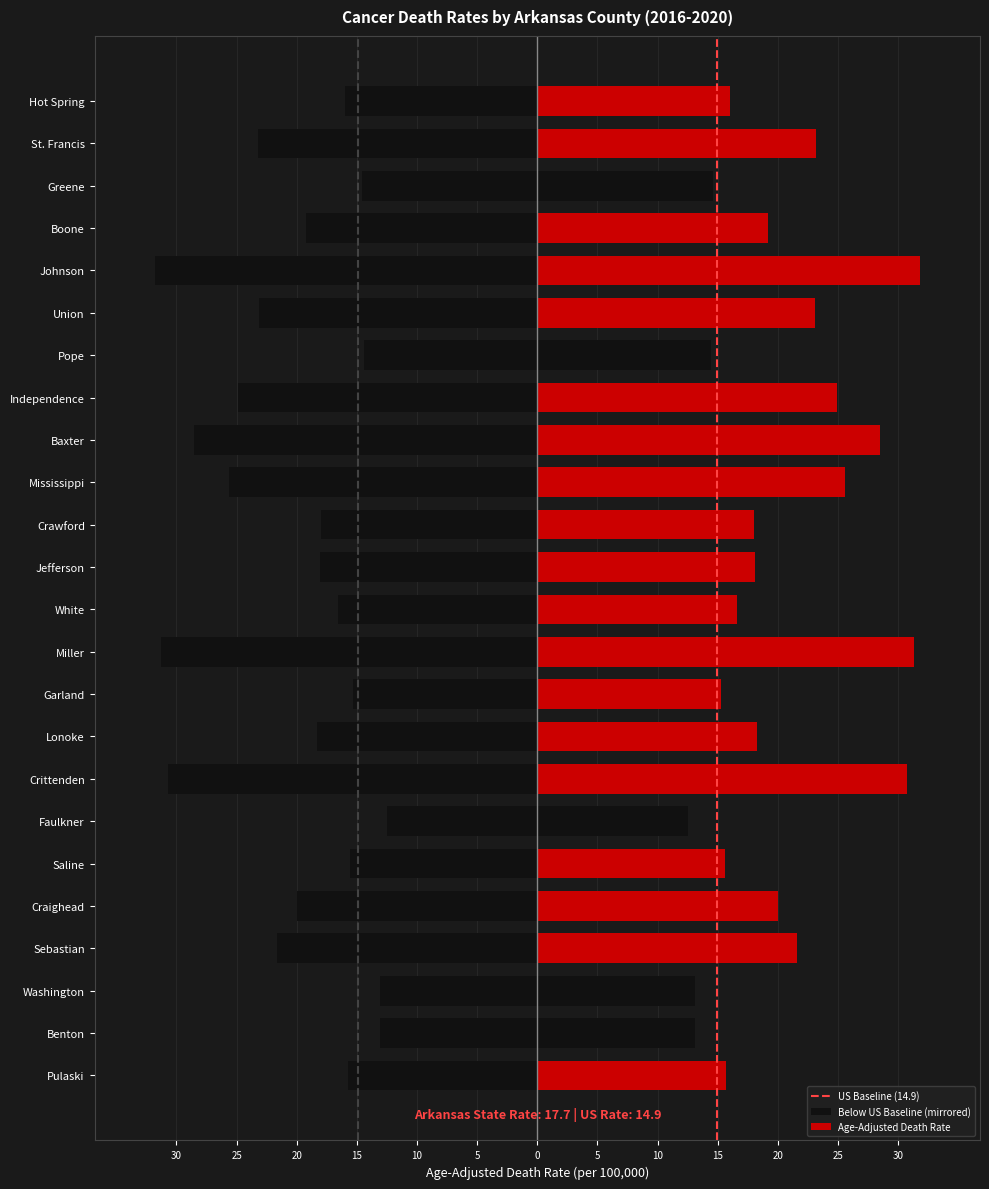

The chart shows a value of -26.9 at Jefferson. True or false?

False